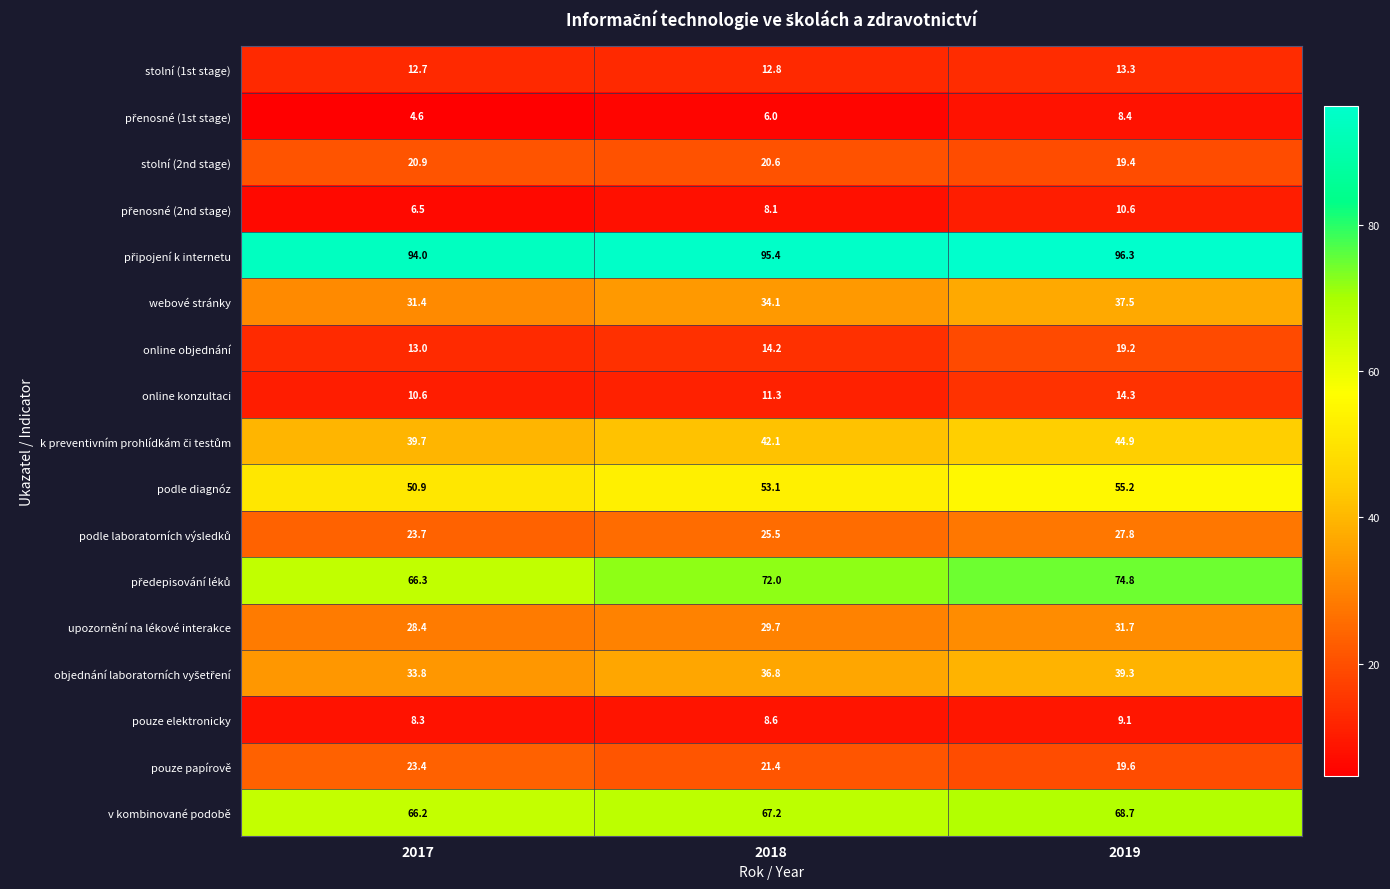

What is the difference between the highest and lowest values at 2018?

89.4